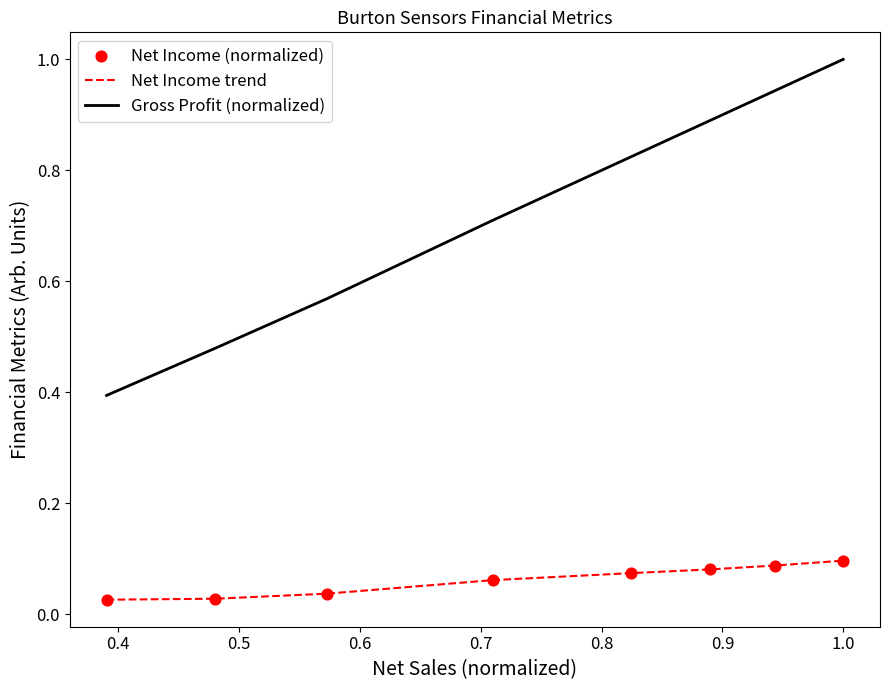

What is the minimum value for Gross Profit (normalized)?

0.4